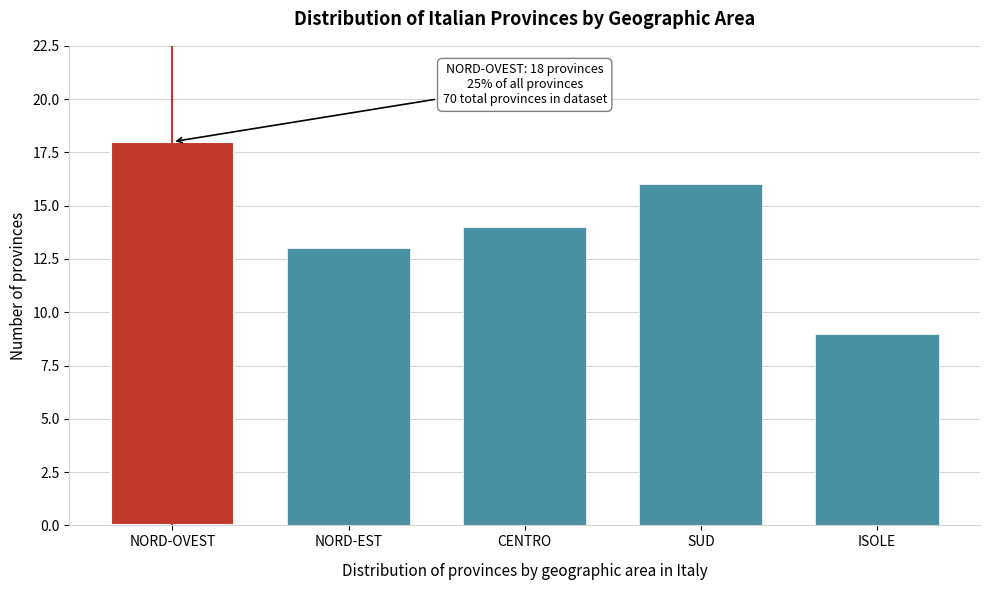

Reading right to left, list all the values displayed in this chart.

9	16	14	13	18